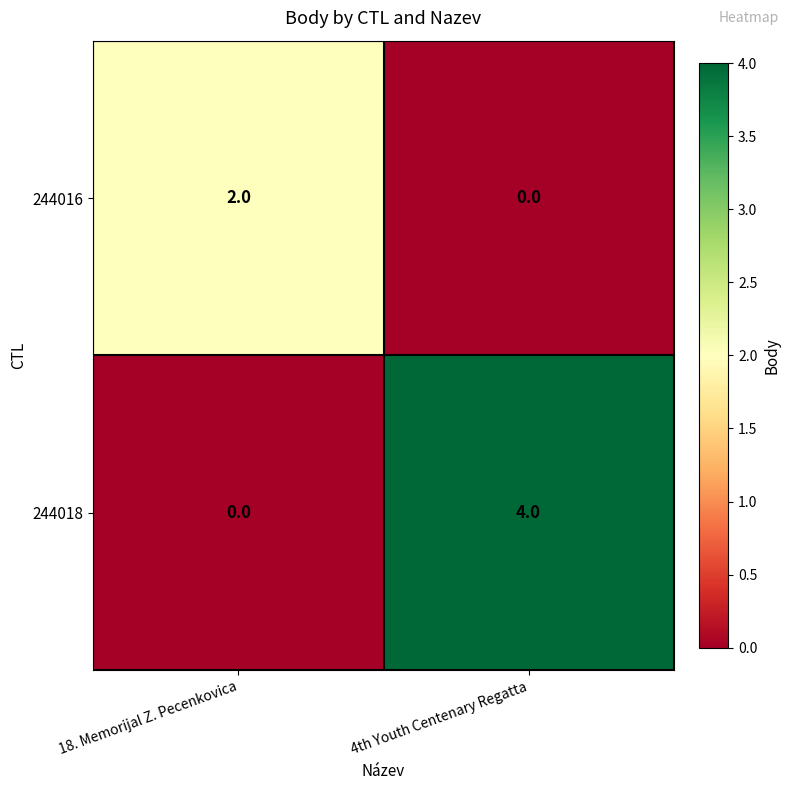

What is the difference between the highest and lowest values at 18. Memorijal Z. Pecenkovica?

2